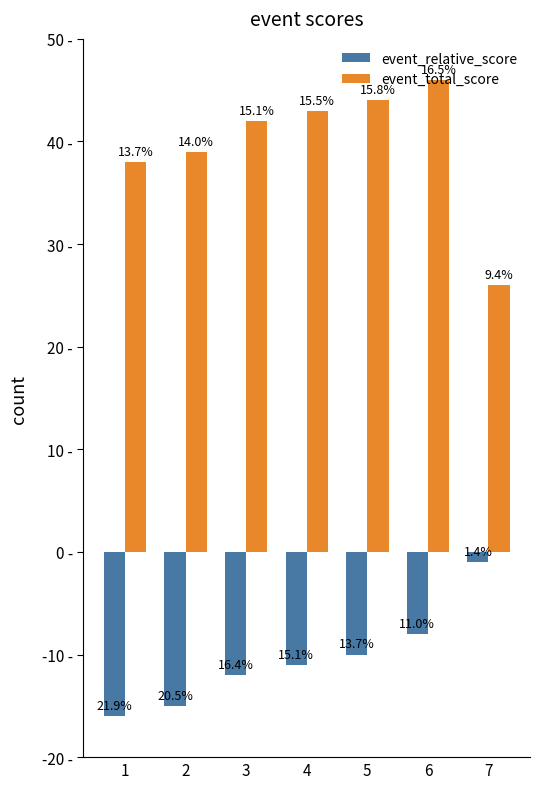

At how many categories does at least one series exceed 8?

7